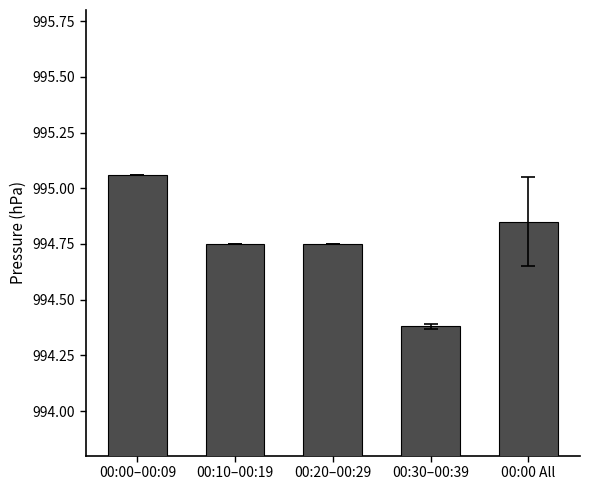

What is the label of the 2nd bar from the right?

00:30–00:39